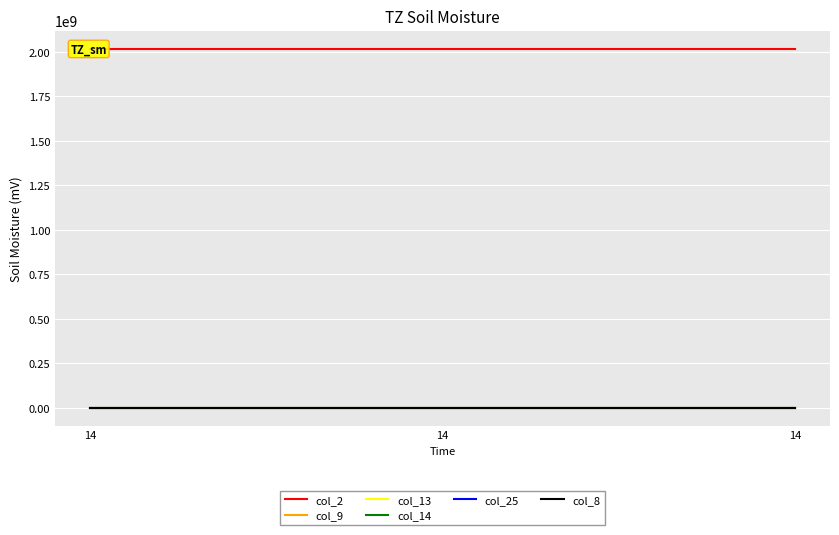

Which category has the highest value in the col_13 series?

14